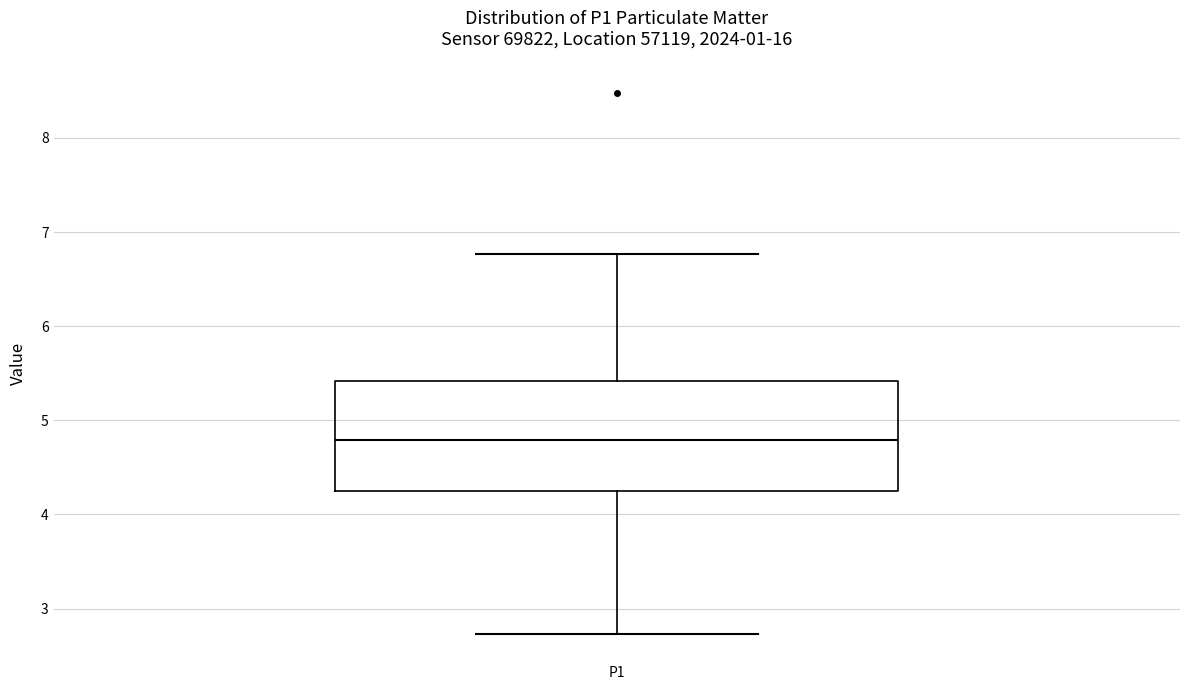

Where is the lower edge of the box for P1 on the y-axis? The values are not printed on the chart, so give them approximately, as read against the axis.

4.3